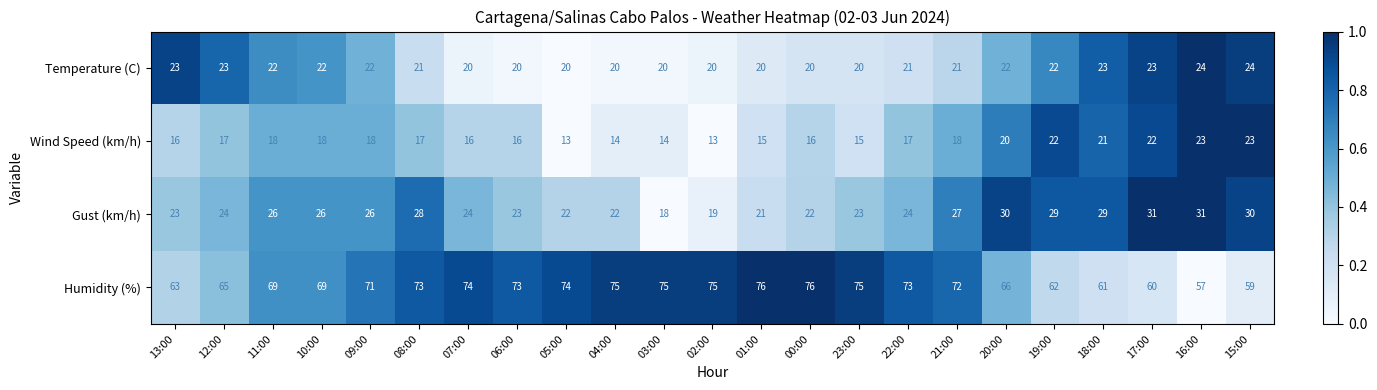

What is the smallest value displayed?

13